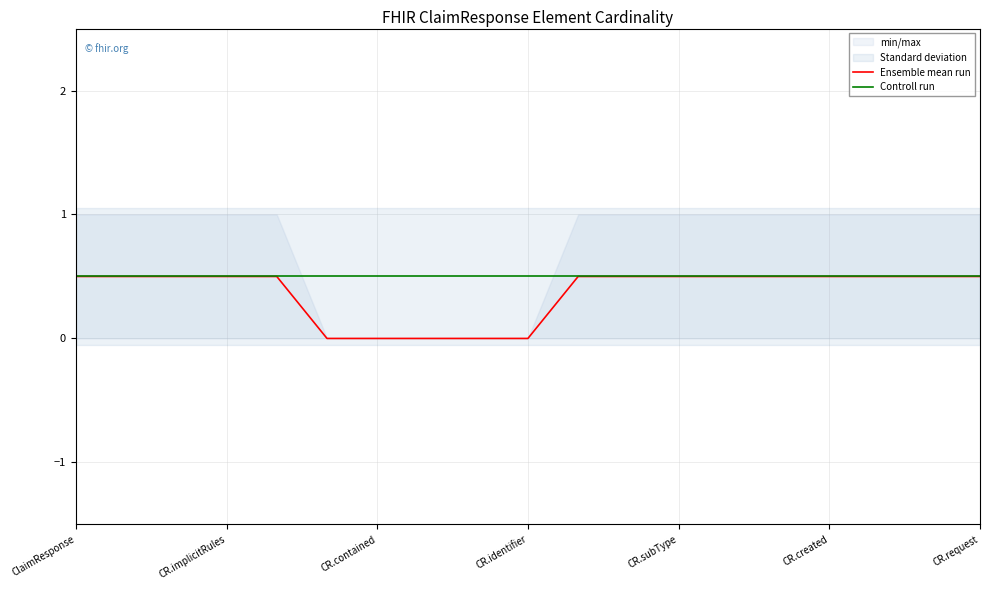

Does the chart have visible grid lines?

Yes